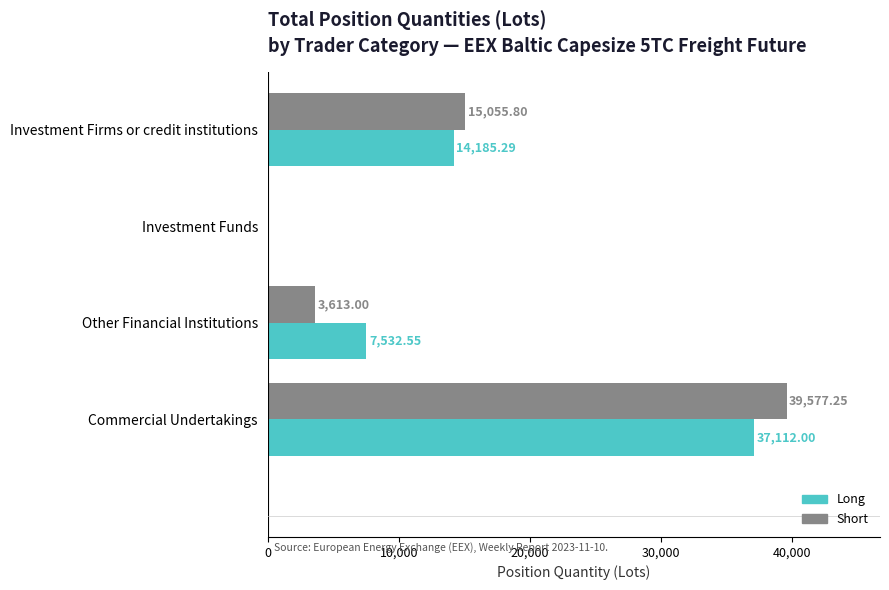

What is the average value of the Long series?

14707.5